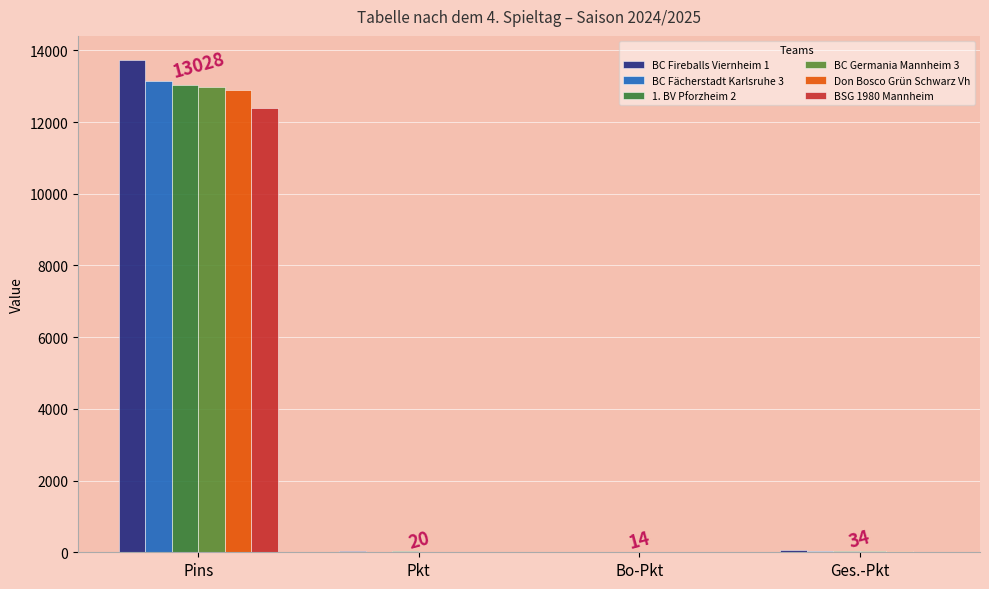

What is the total value across all series at Pins?

78172